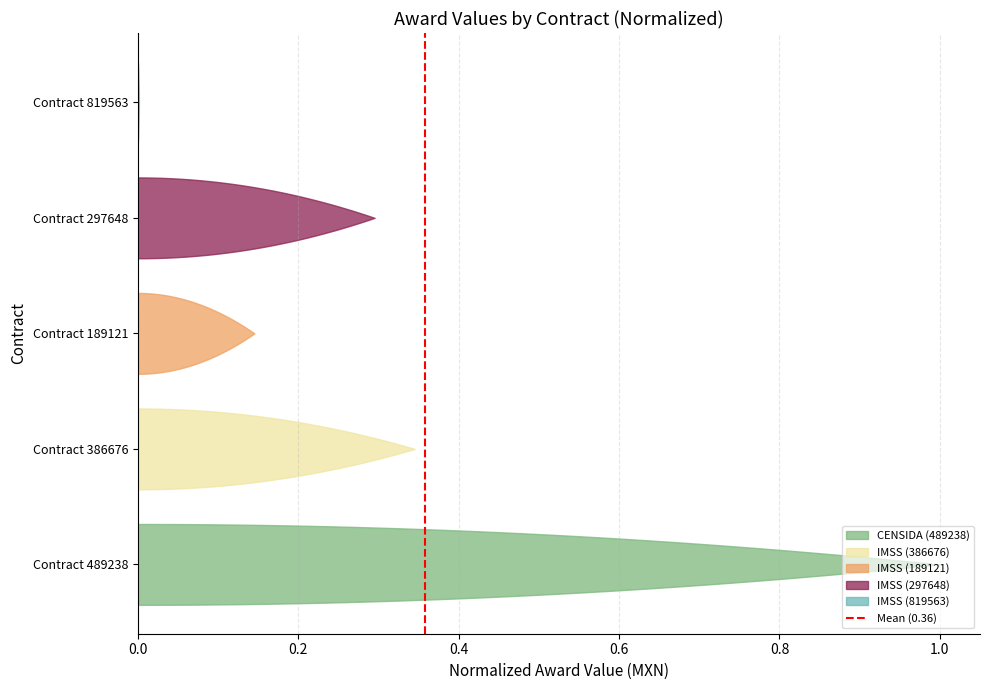

The chart shows a value of 0 at 0.0. True or false?

False